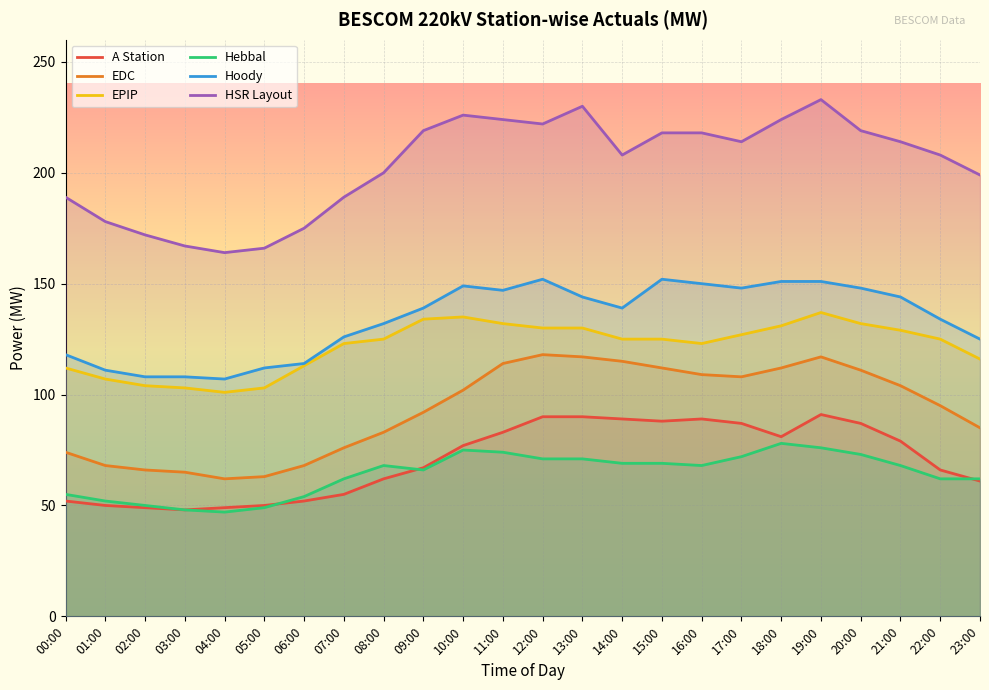

What is the label of the 9th point from the left?

08:00